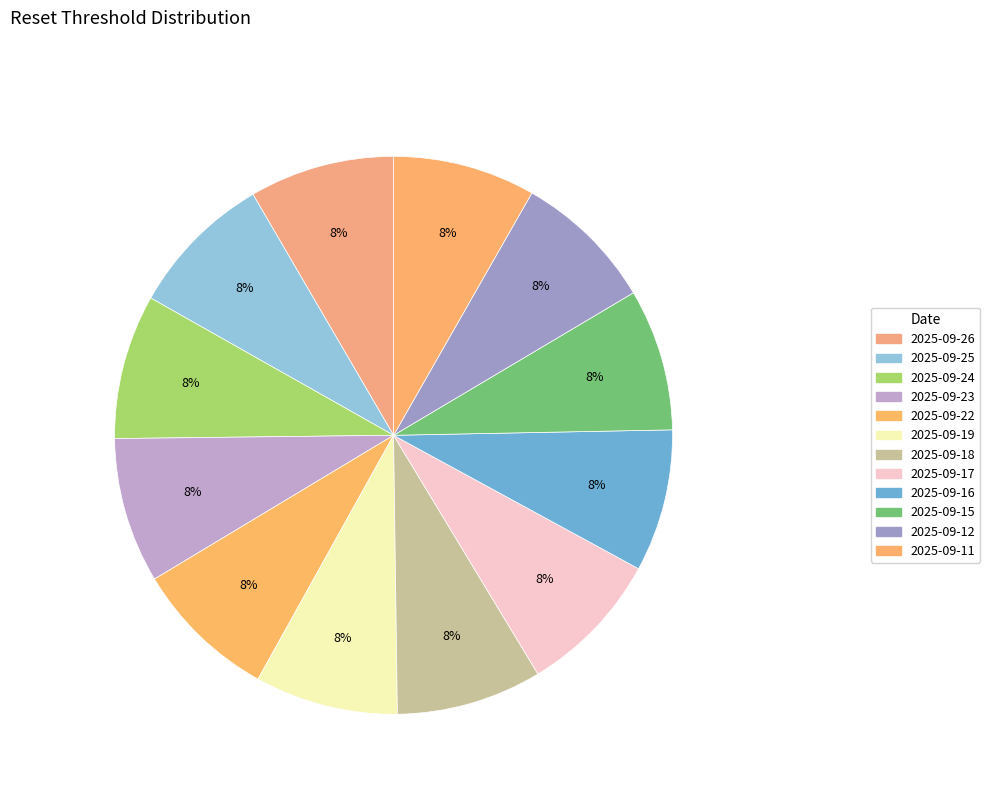

How much of the chart is everything except 2025-09-18?

91.6%